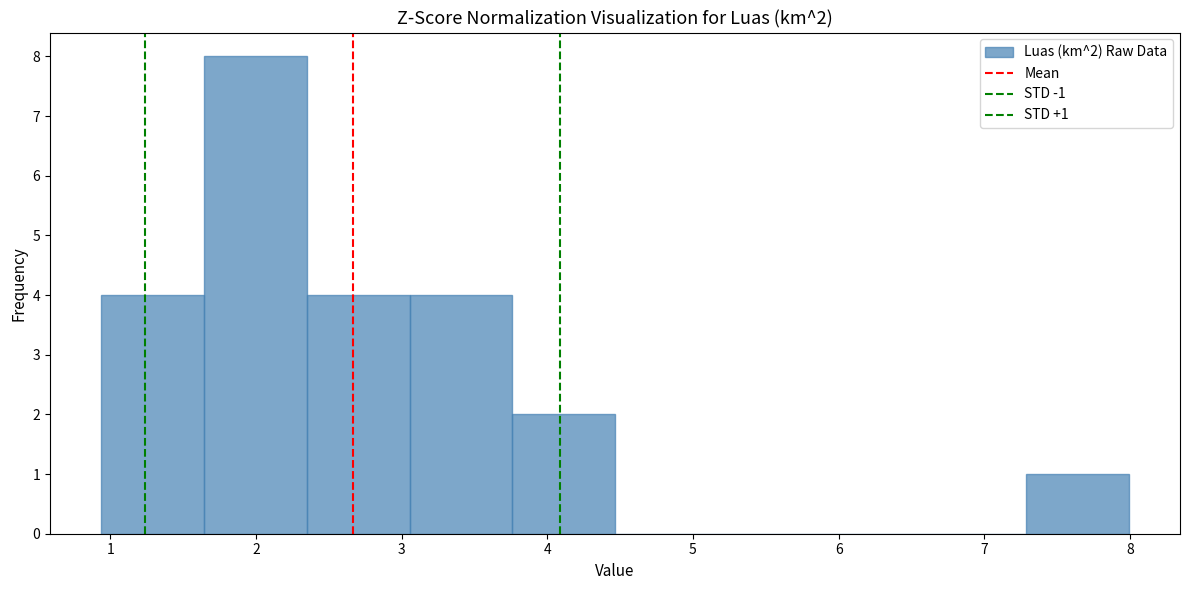

Which range on the x-axis has the tallest bar?

1.6 to 2.4